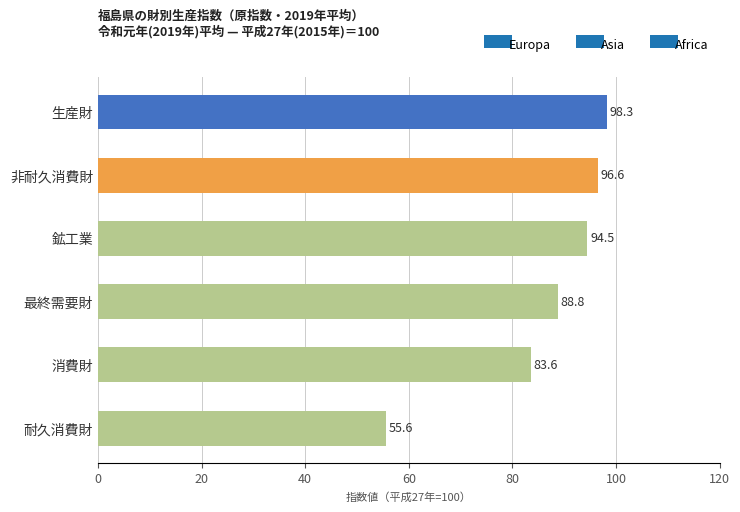

What is the label of the 3rd bar from the bottom?

最終需要財